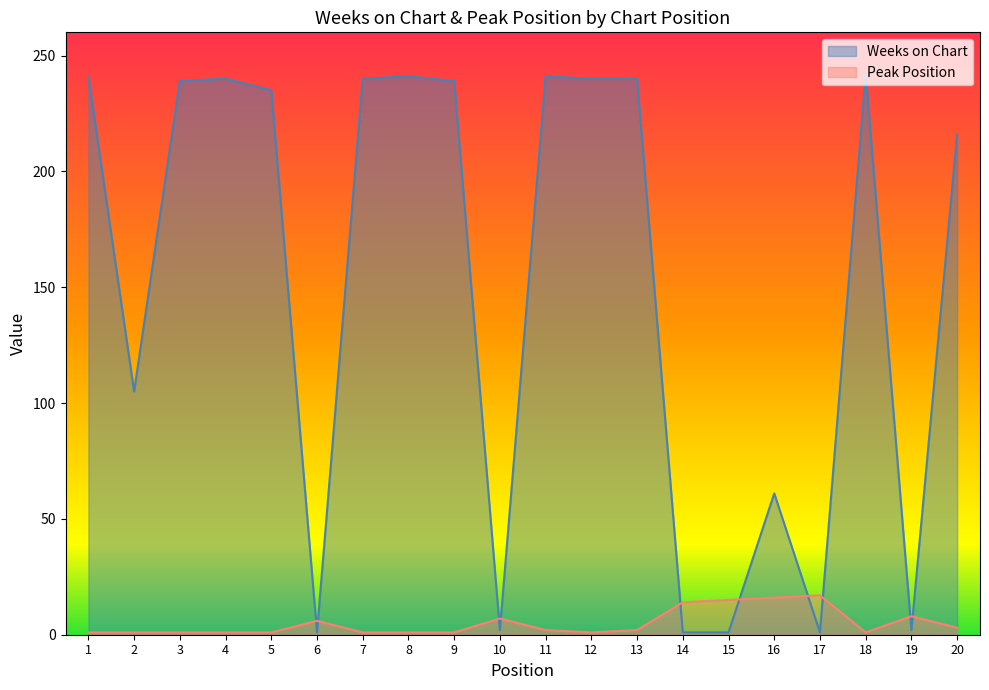

What is the maximum value for Peak Position?

17